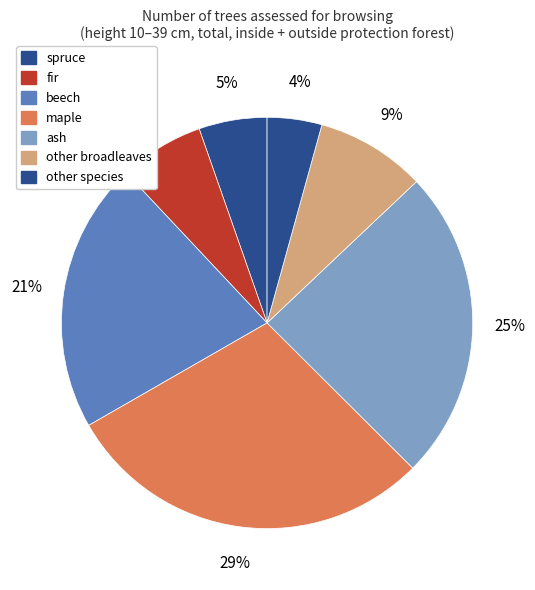

Which category has the biggest portion of the pie?

maple